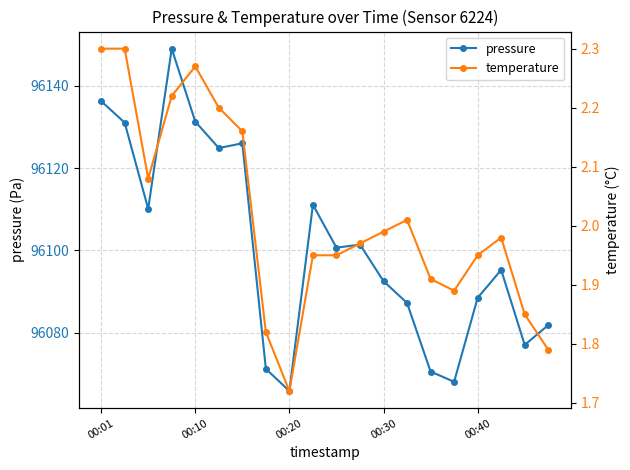

What is the label of the 20th point from the right?

00:01